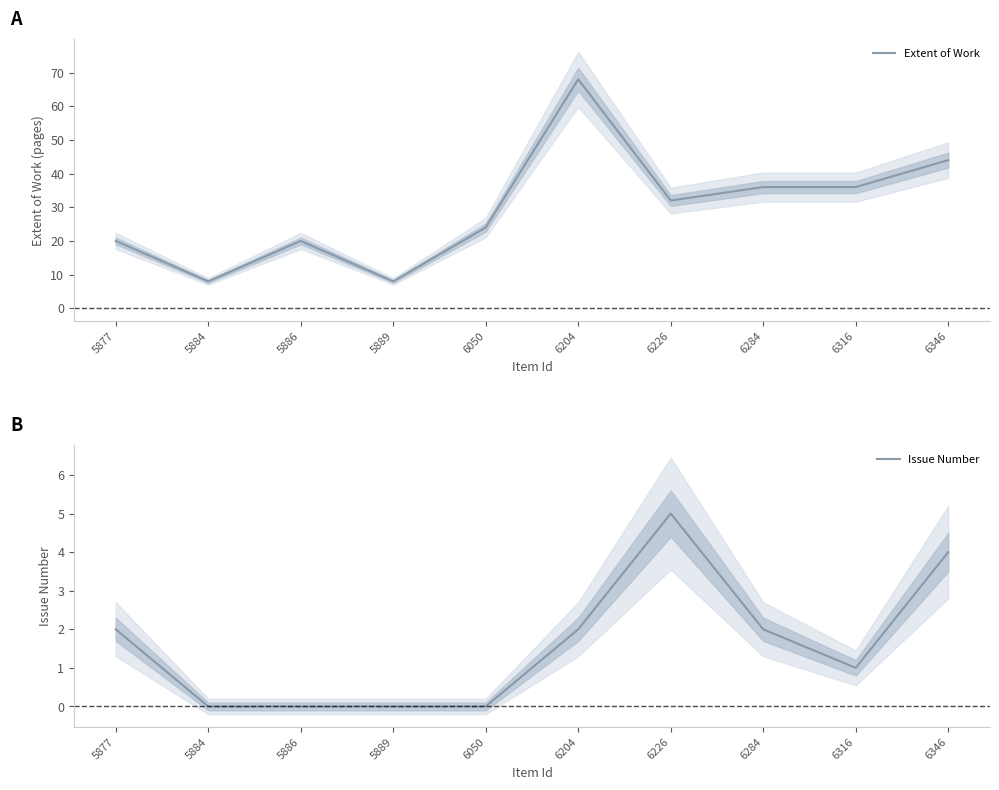

Where is the first local minimum for Issue Number?

6316